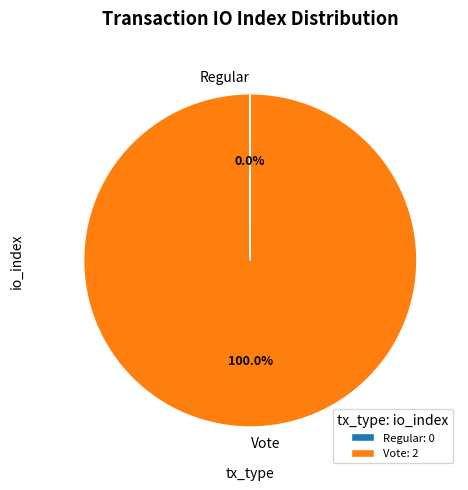

Does any single category account for the majority?

Yes